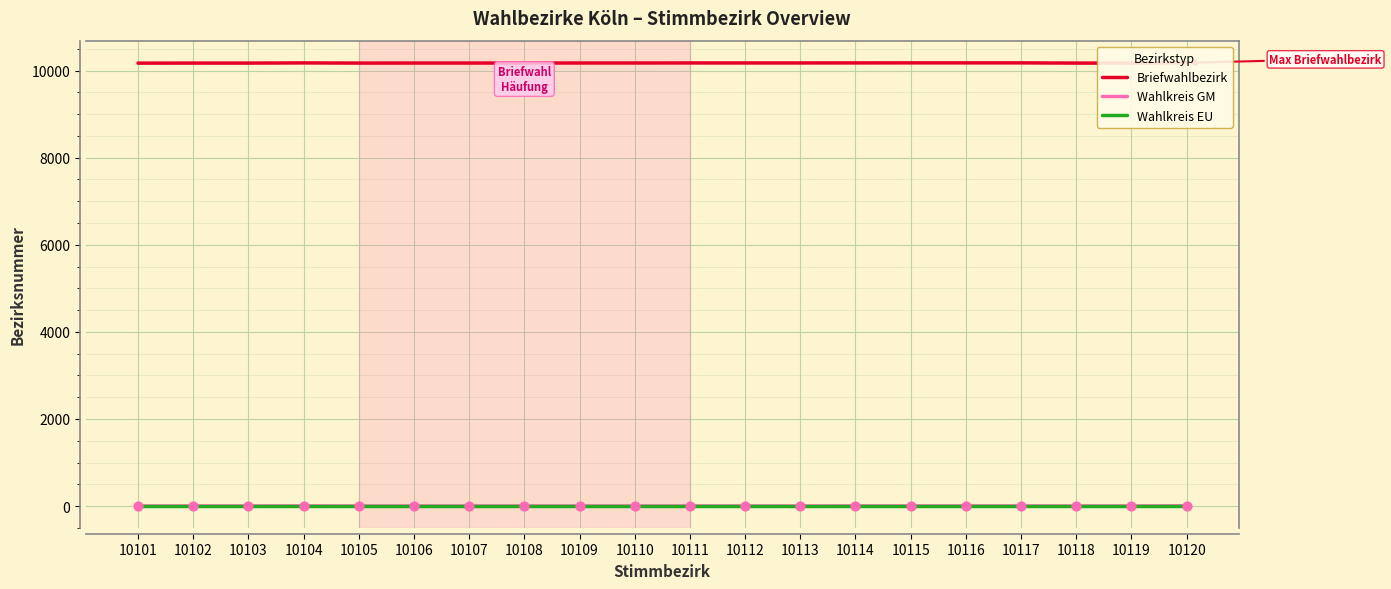

What is the total value across all series at 10109?

10176